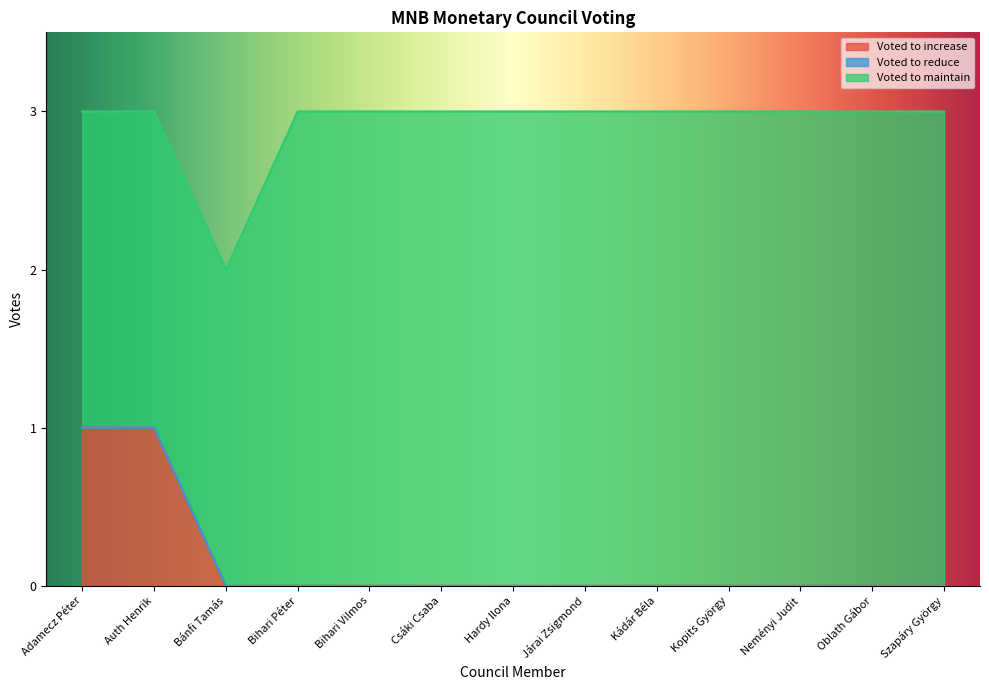

Rank the series by their maximum value, from lowest to highest.

Voted to reduce, Voted to increase, Voted to maintain